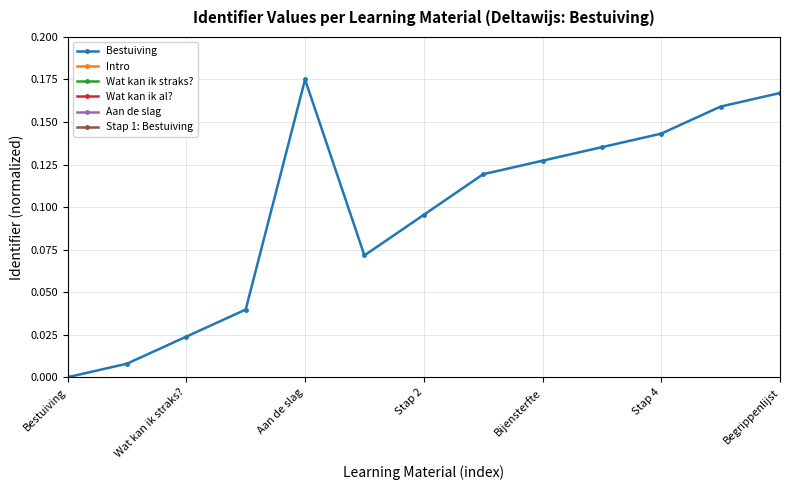

What is the value of the Bestuiving point at the 8th from the left?

0.1